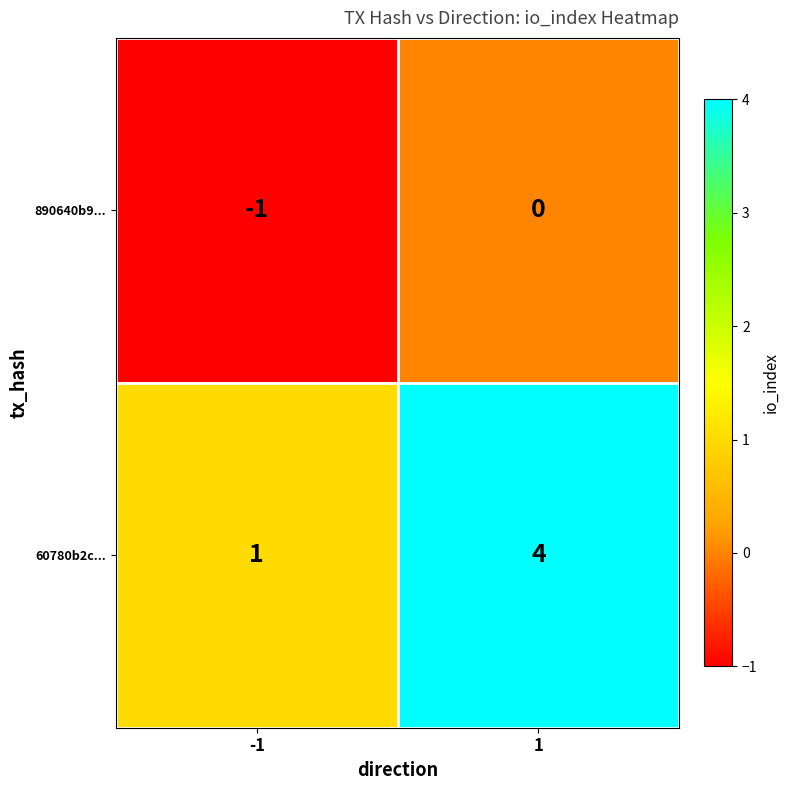

Reading left to right, what are all the values shown in this chart?

890640b9...: -1=-1	1=0
60780b2c...: -1=1	1=4